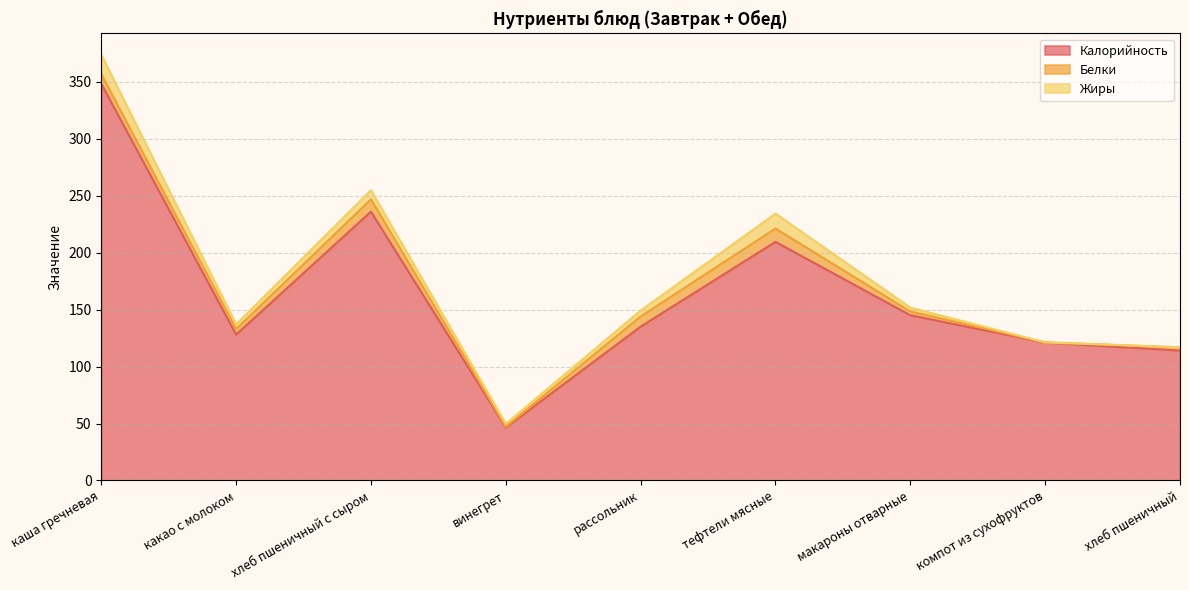

Is the value of Жиры at каша гречневая greater than the value of Белки at какао с молоком?

Yes